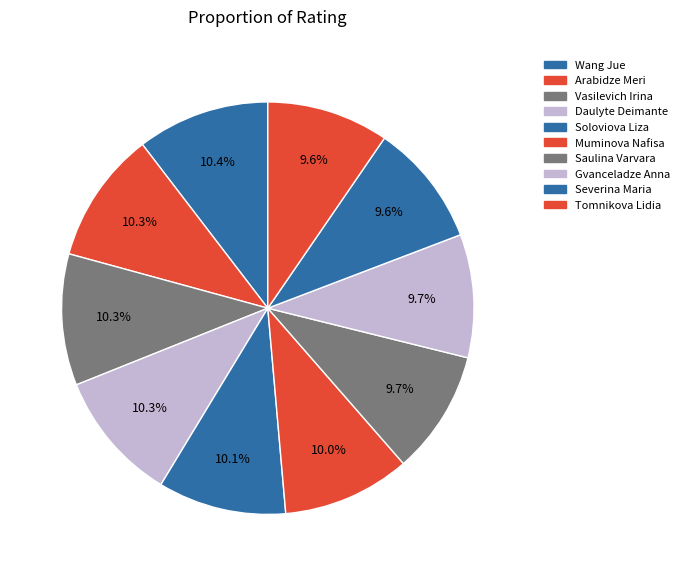

What is the change in value from Arabidze Meri to Severina Maria?

-164